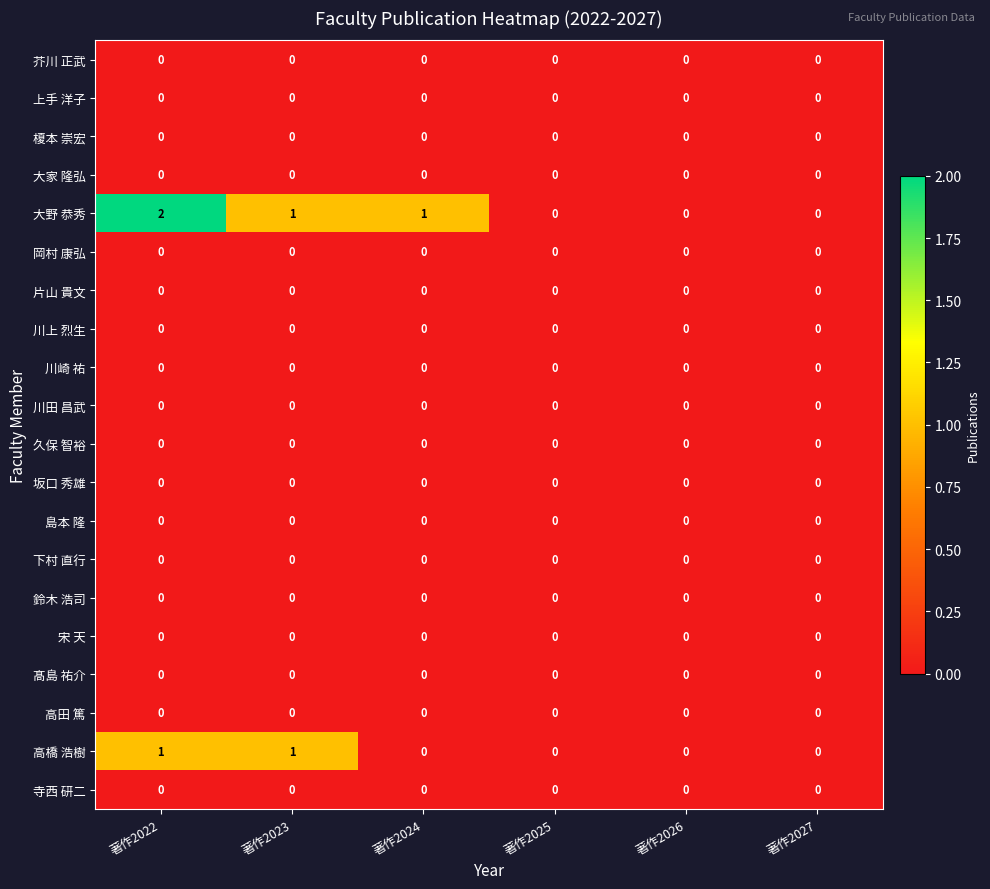

At which category is the sum across all series the highest?

著作2022